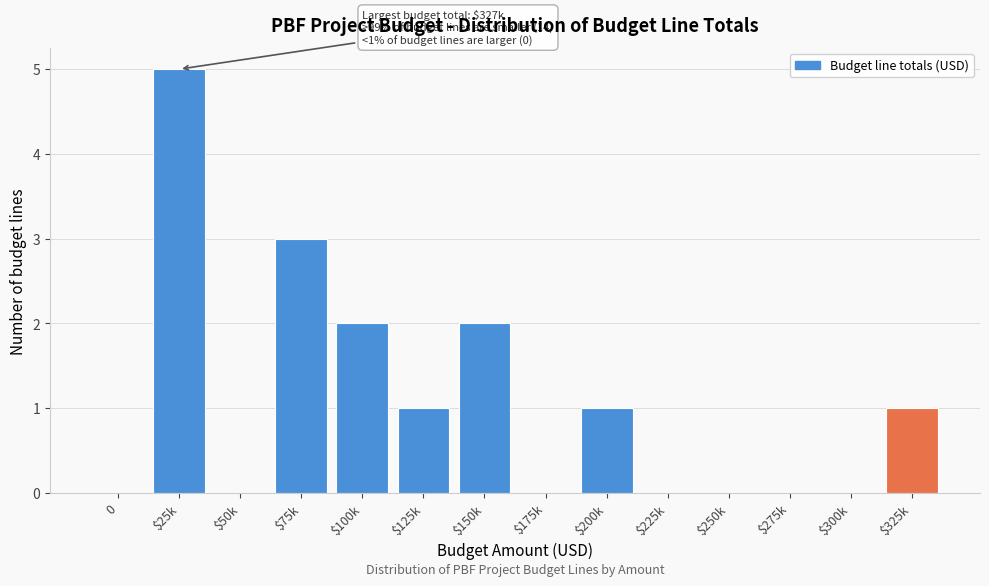

Is it true that the value at $200k is 2?

False